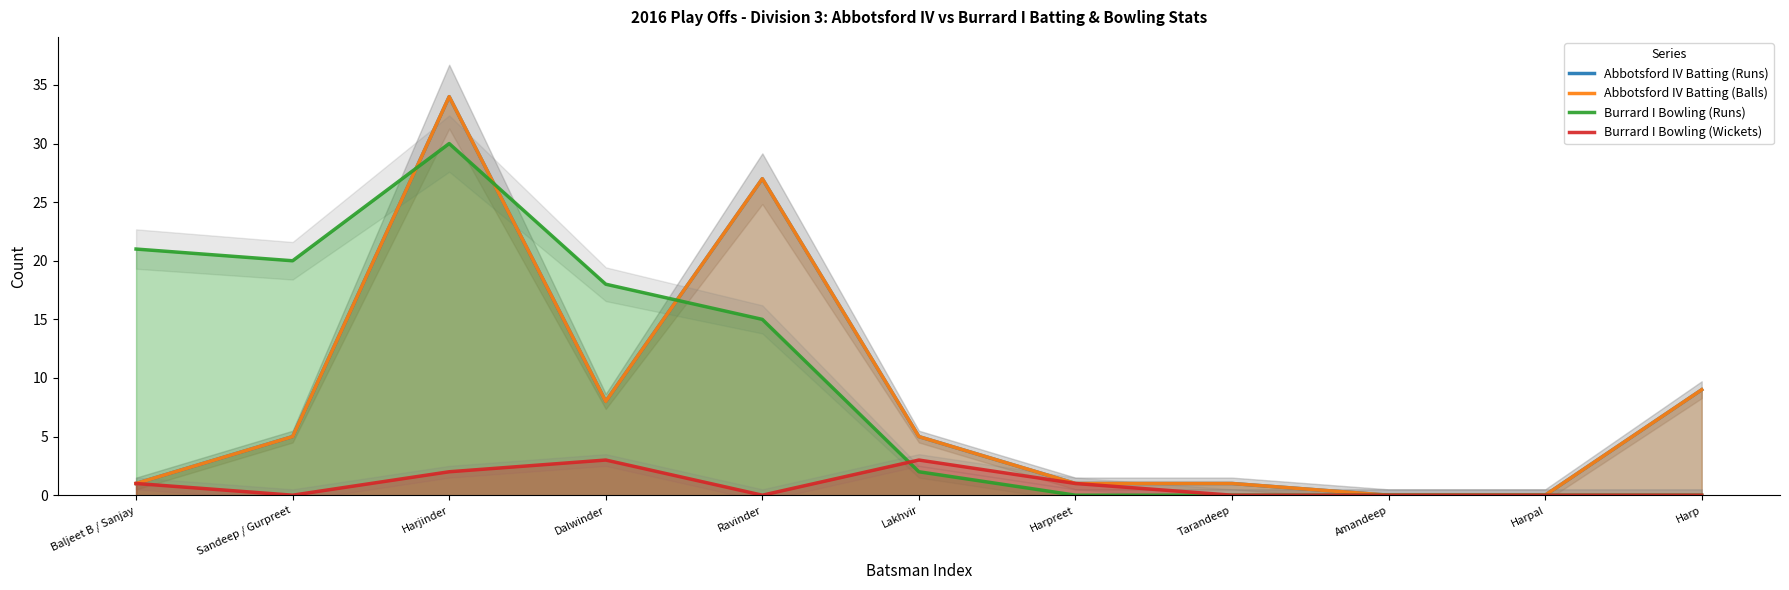

Does the chart display data point markers on the line(s)?

No